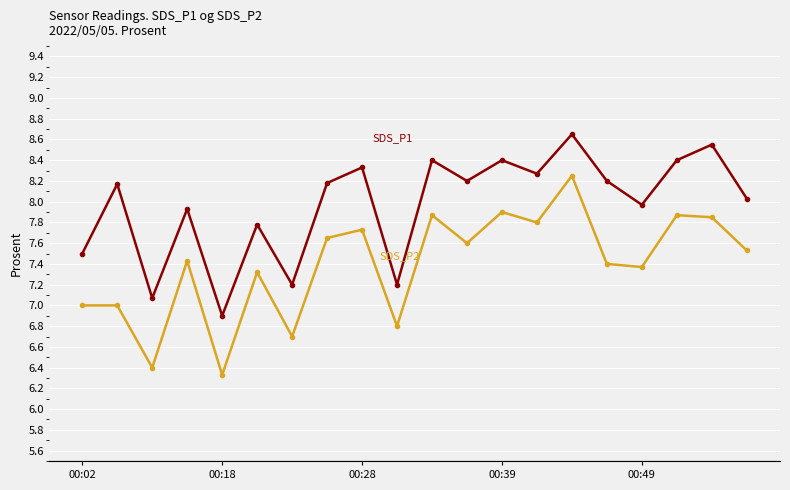

What is the minimum value shown in the chart?

6.3